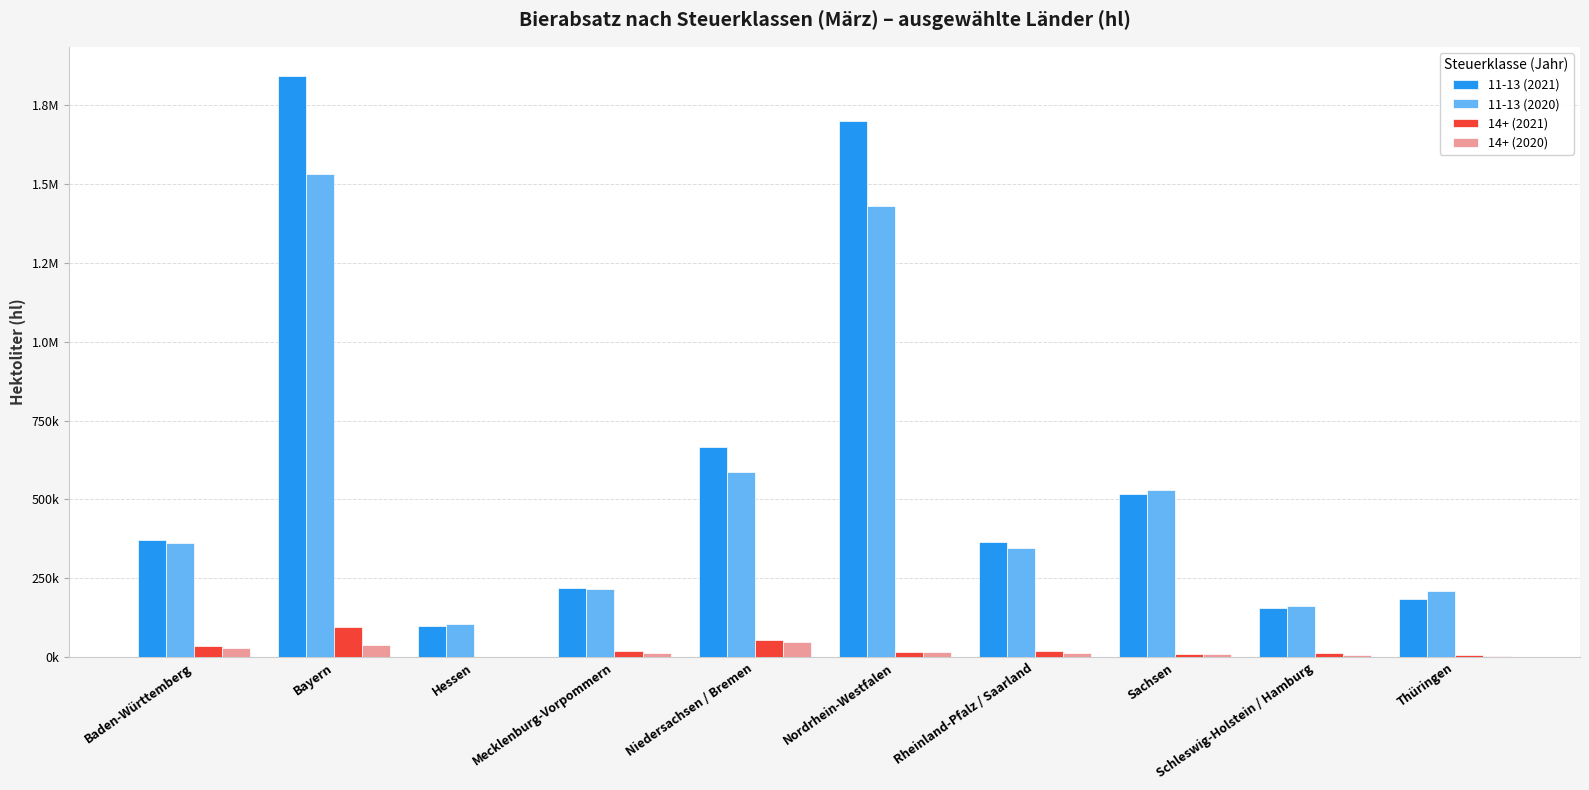

What are all the series names shown in the legend?

11-13 (2021), 11-13 (2020), 14+ (2021), 14+ (2020)